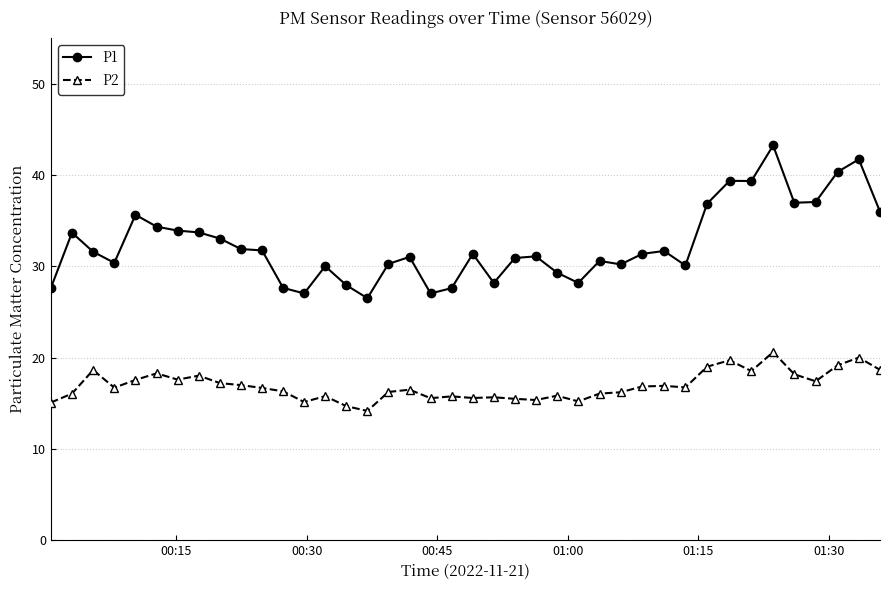

How many lines are shown in the chart?

2